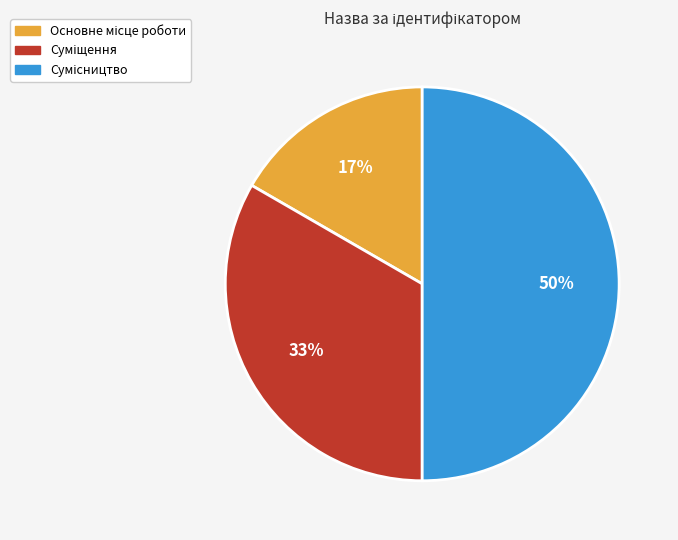

To the nearest percent, what is the average slice percentage?

33%